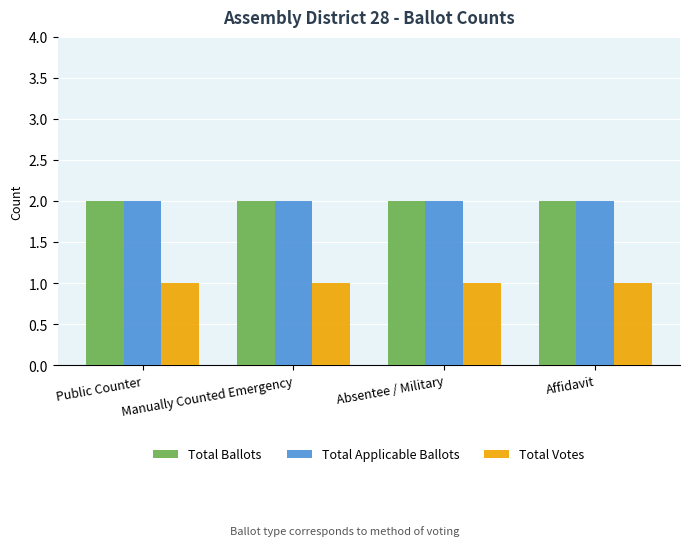

What is the sum of the Total Applicable Ballots values at Affidavit and Manually Counted Emergency?

4